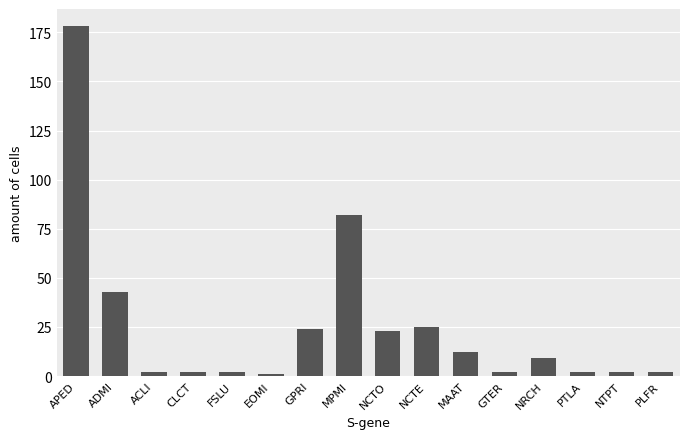

What is the label of the 7th bar from the right?

NCTE